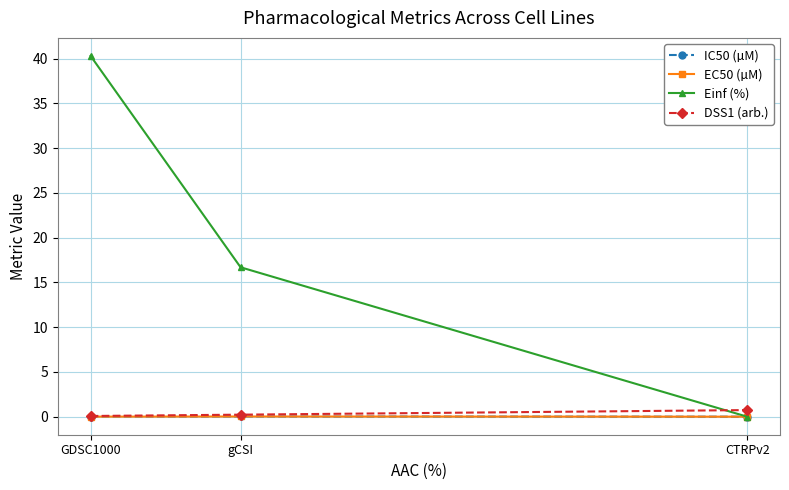

True or false: Einf (%) has a value of 16.7 at gCSI.

True